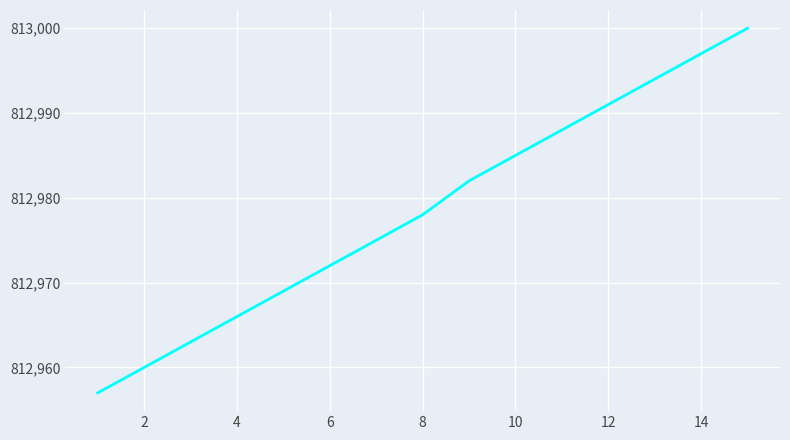

How many lines are shown in the chart?

1